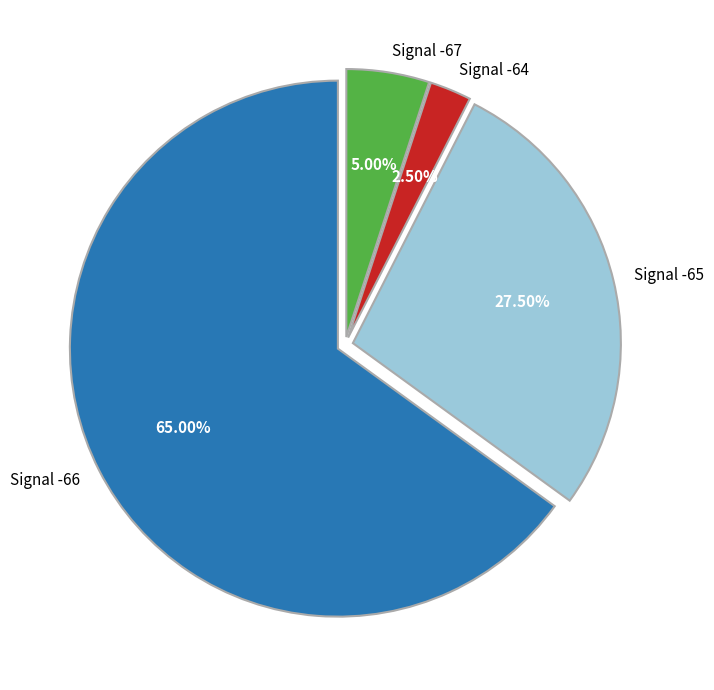

Do Signal -66 and Signal -65 together represent more than half of the pie?

Yes